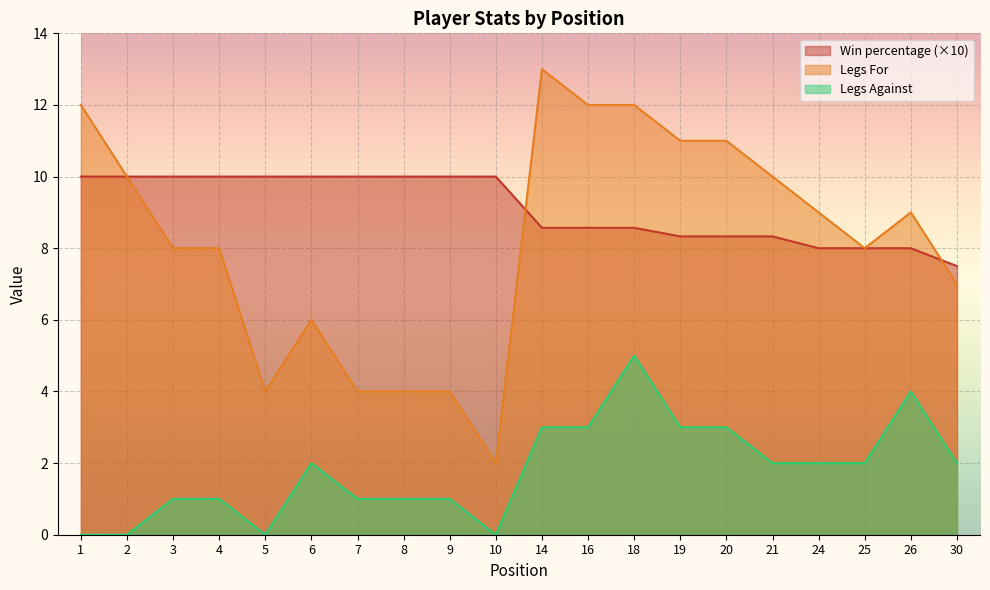

Is the value of Win percentage at 26 greater than the value of Legs Against at 20?

Yes